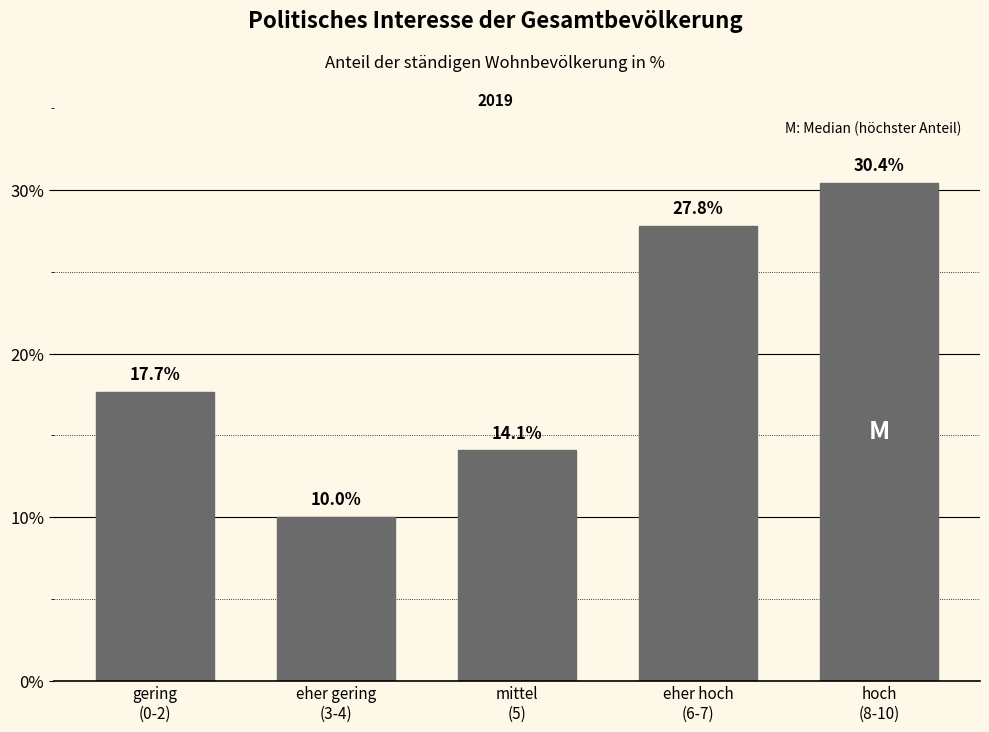

Reading left to right, what are all the values shown in this chart?

17.7	10.0	14.1	27.8	30.4